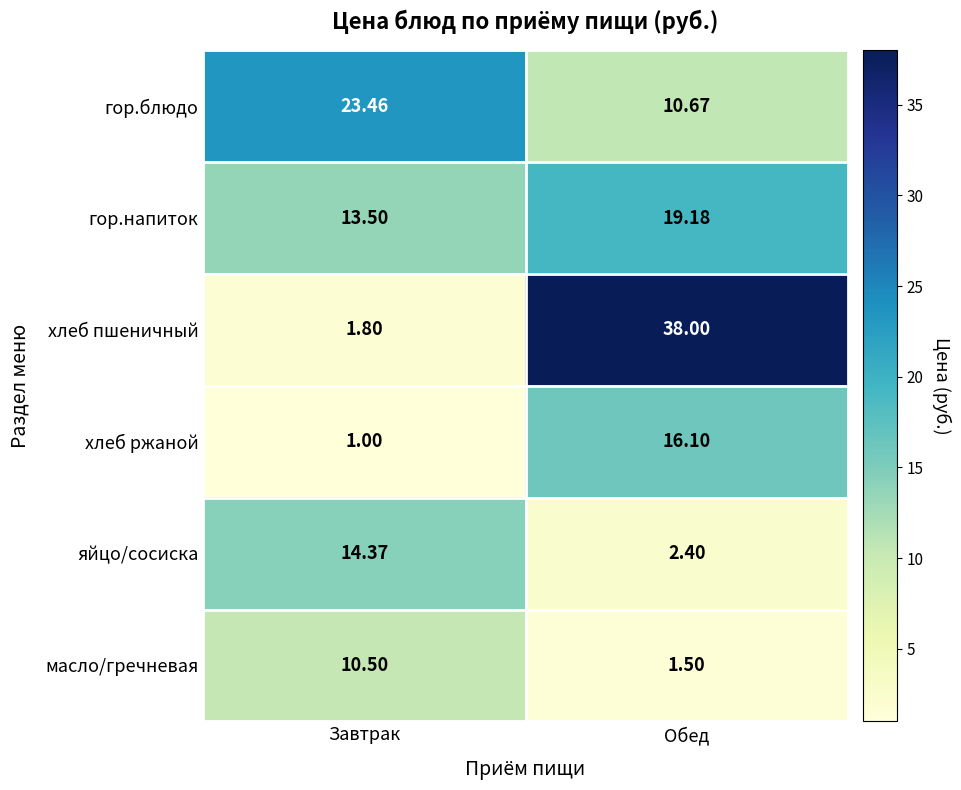

Which label corresponds to the smallest value in the chart?

Завтрак